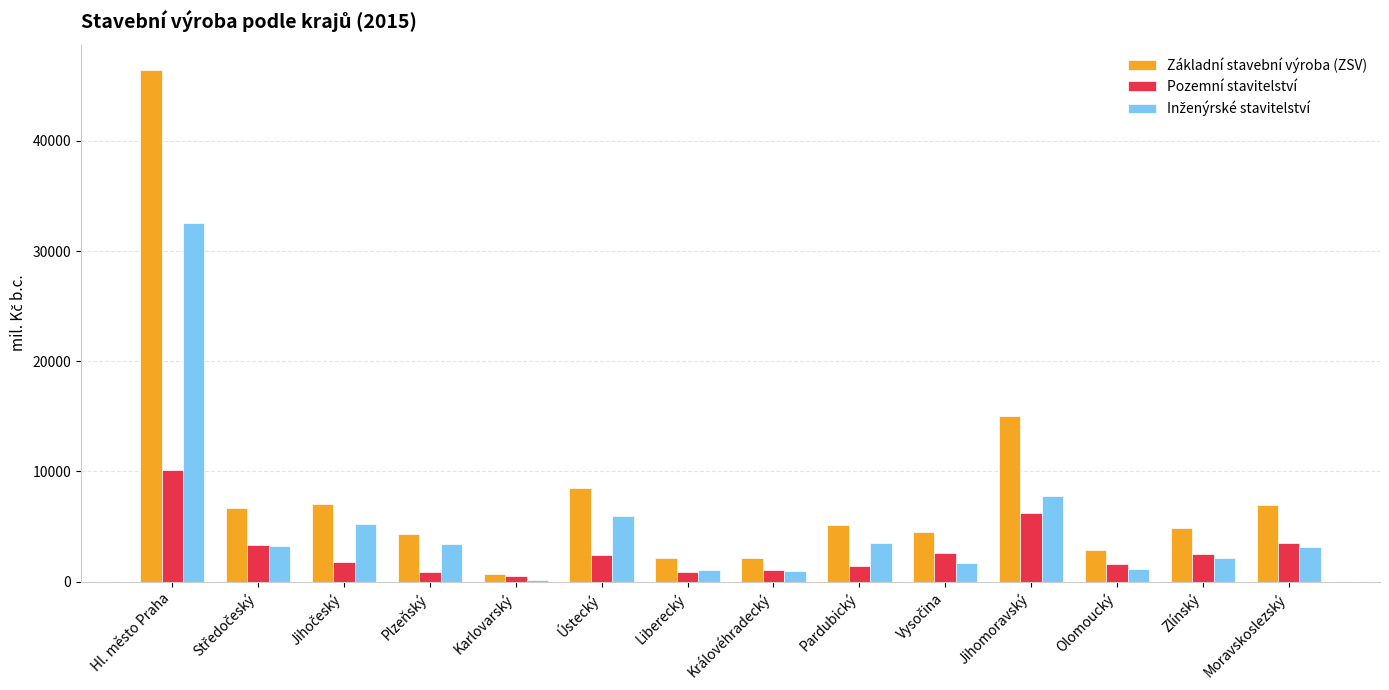

Which series has the largest range (max minus min)?

Základní stavební výroba (ZSV)